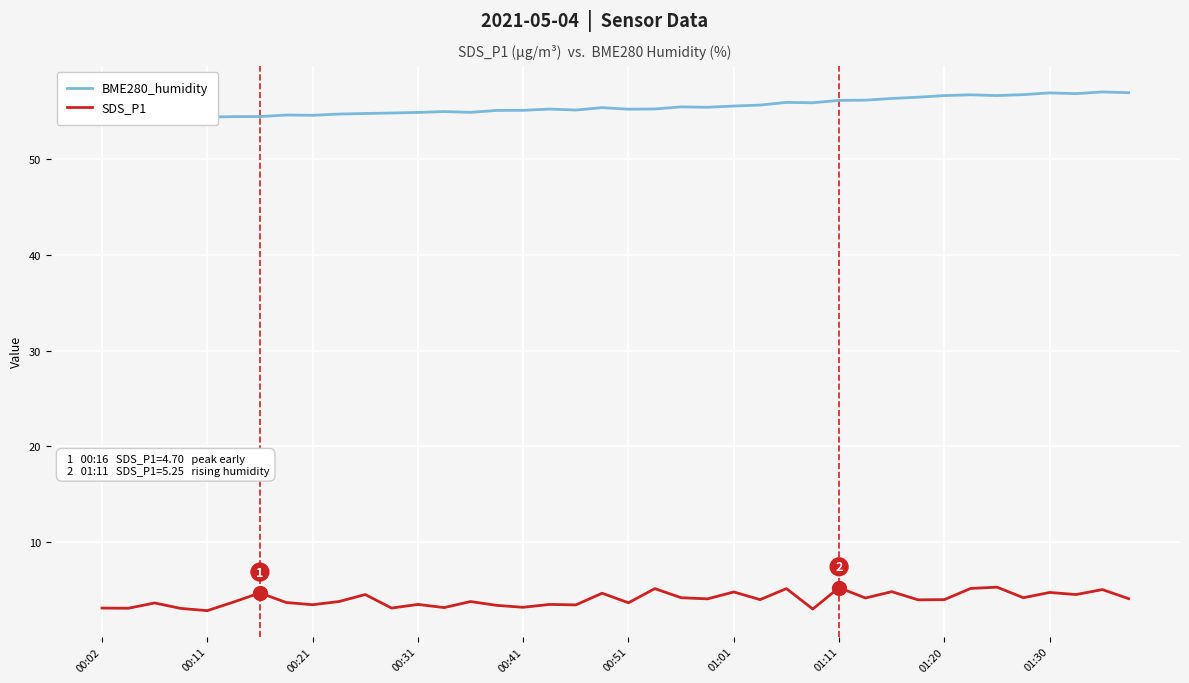

What position from the right is 22?

18